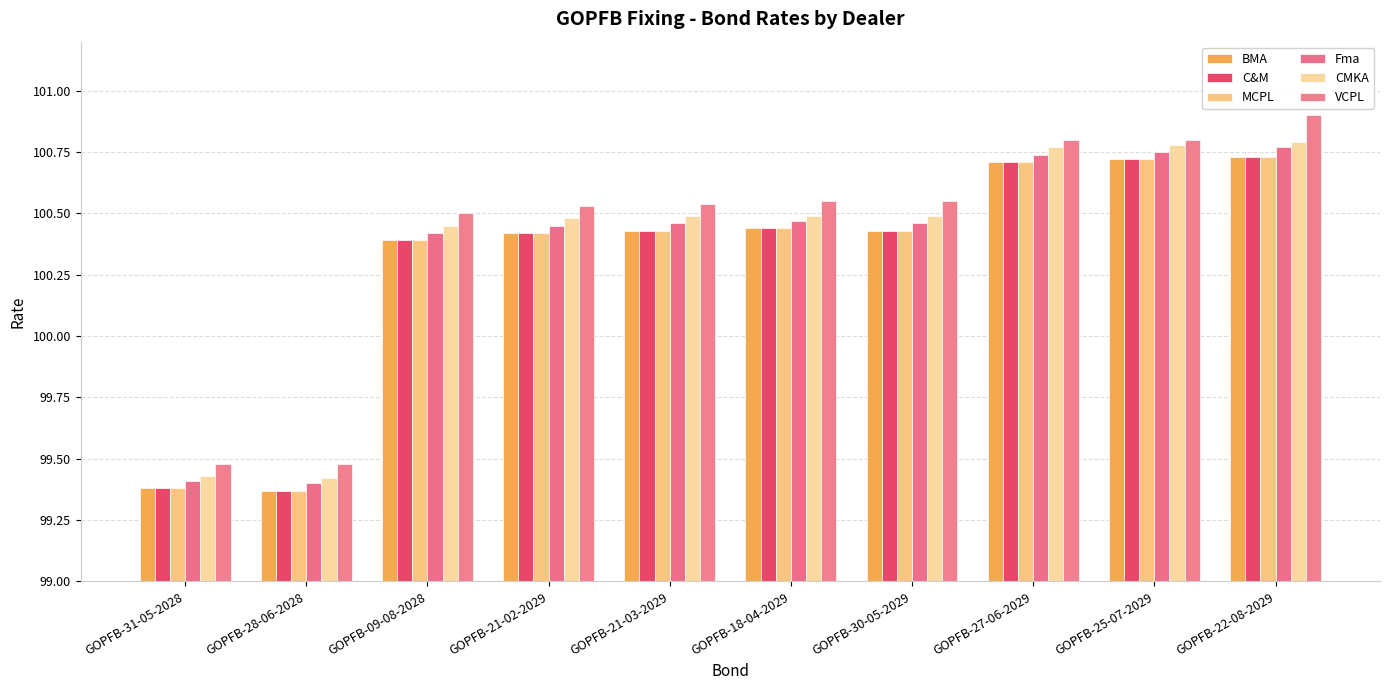

What is the label of the 9th bar from the right?

GOPFB-28-06-2028